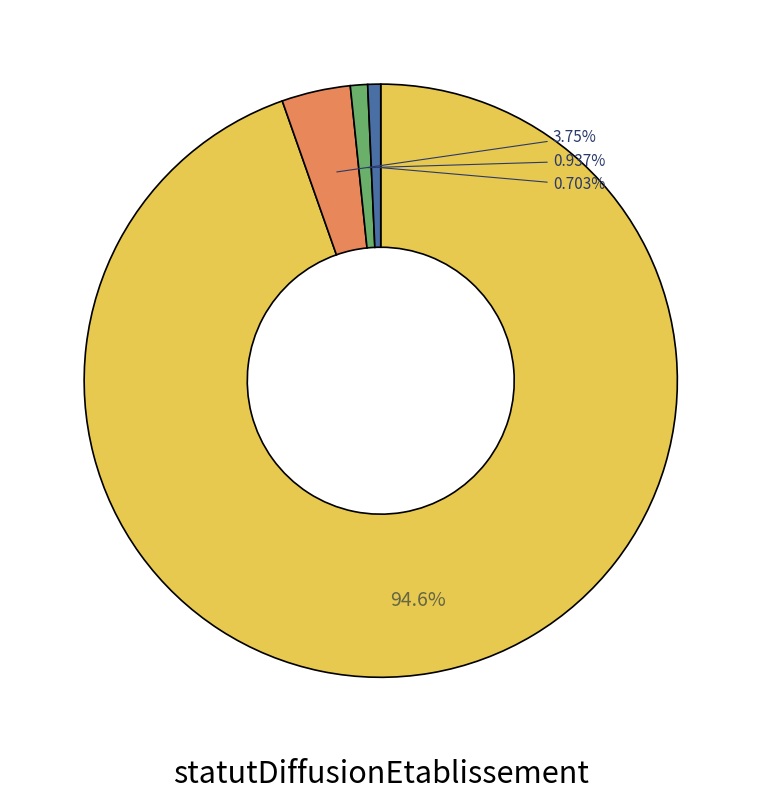

Is there any slice that represents more than half of the pie?

Yes